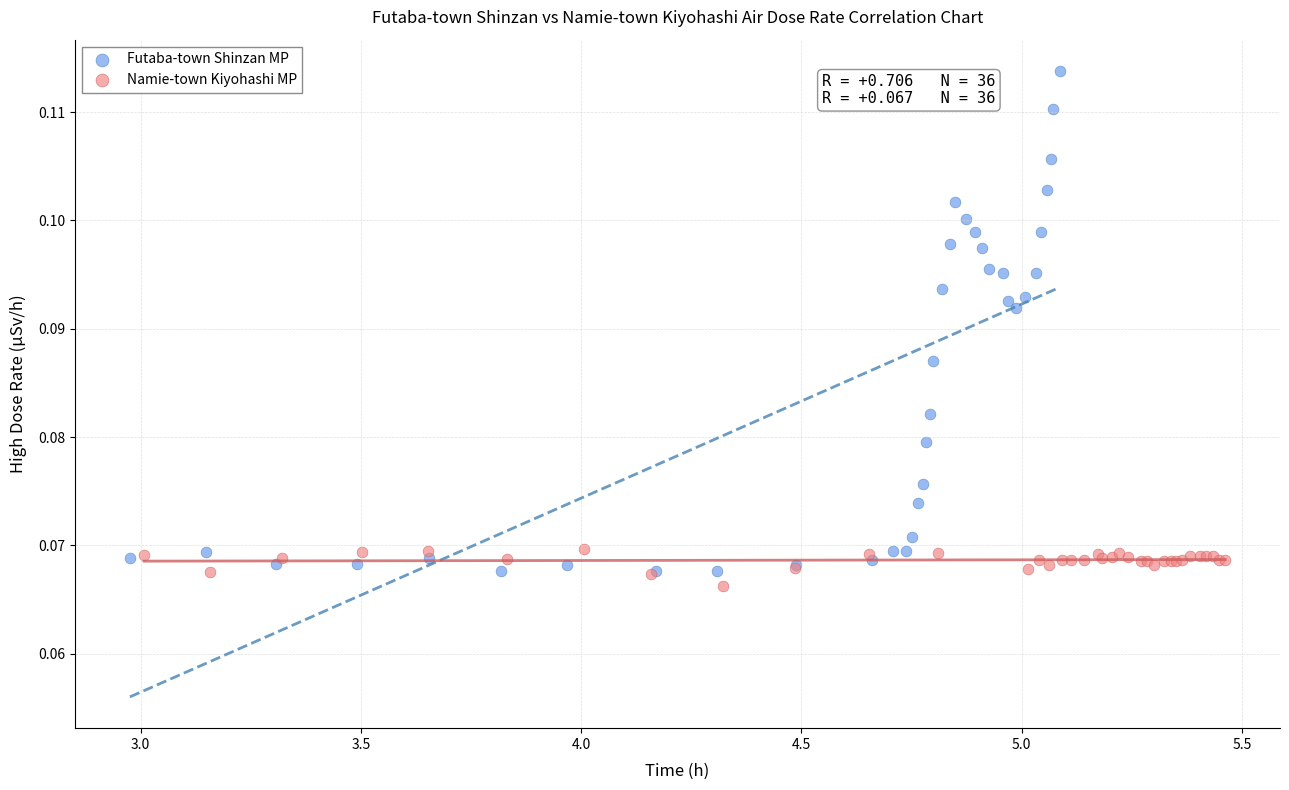

Which series has the largest Y range (max minus min)?

Futaba-town Shinzan MP